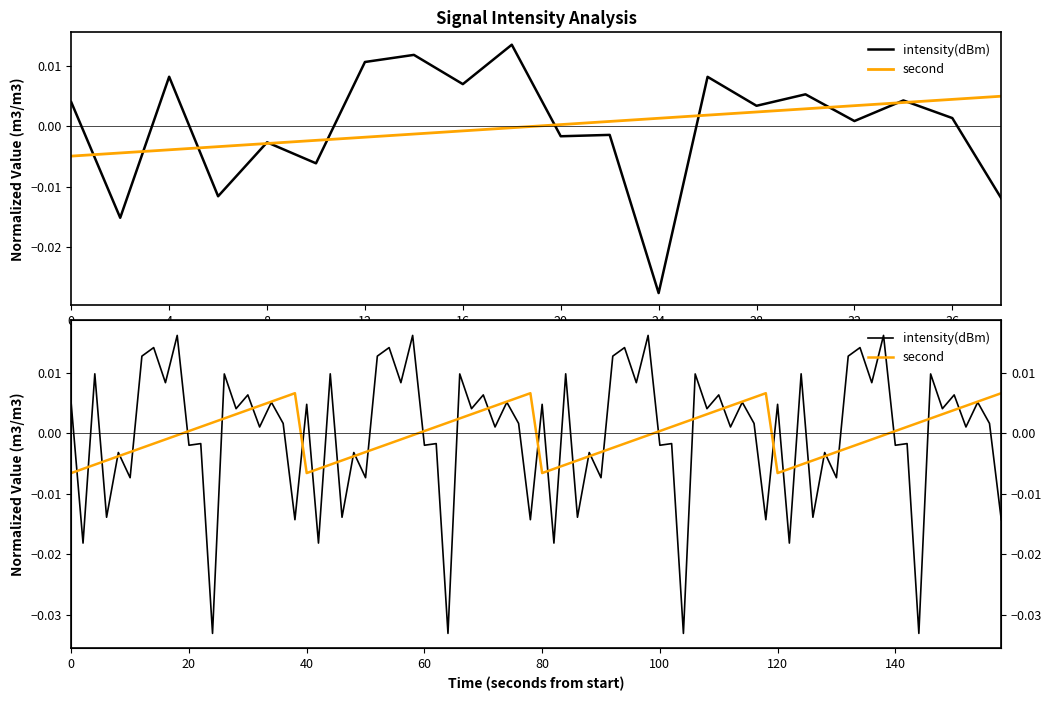

How many series are shown in this chart?

2